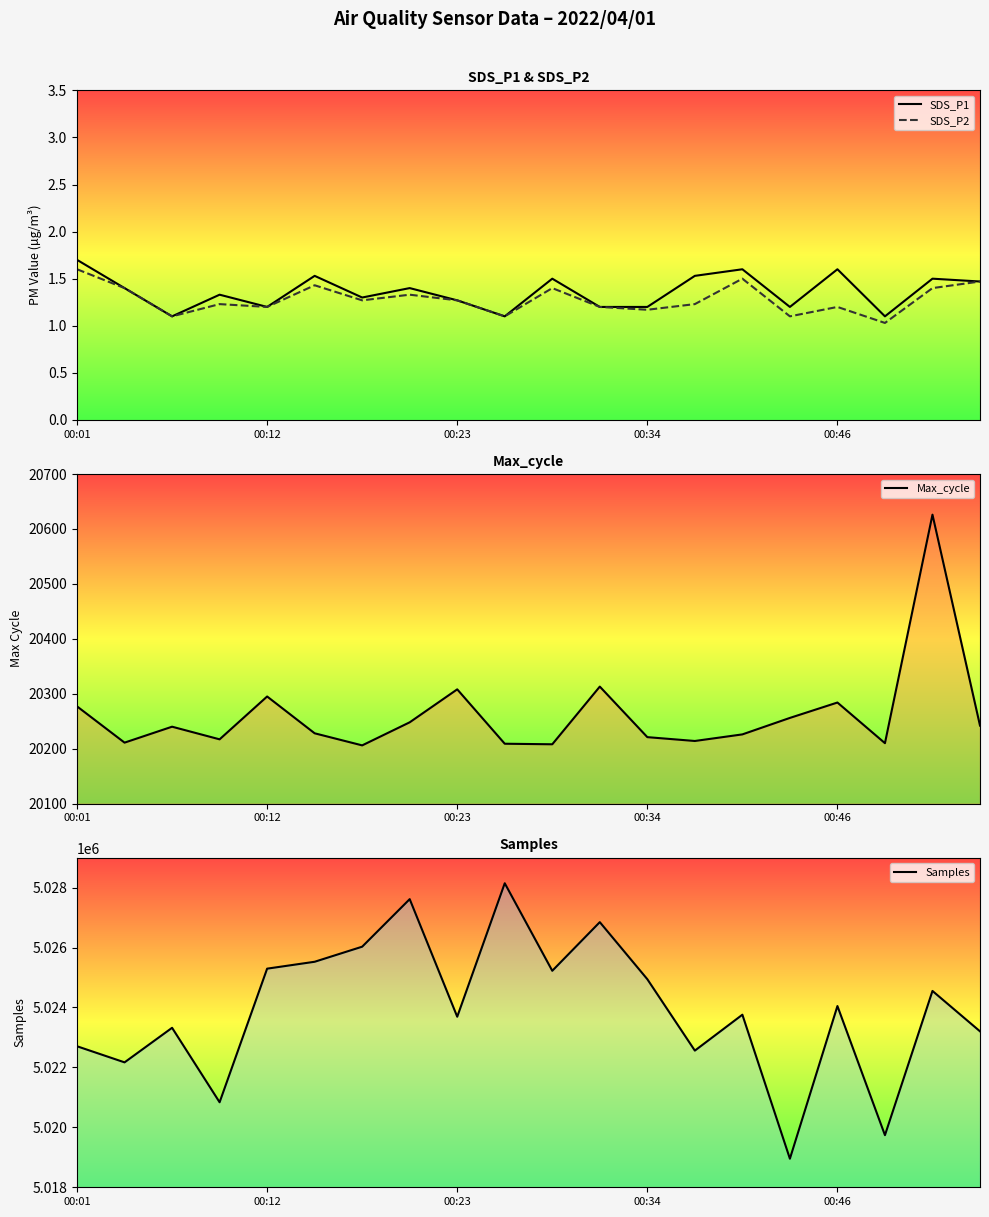

How many interior local peaks does the Samples series have?

7